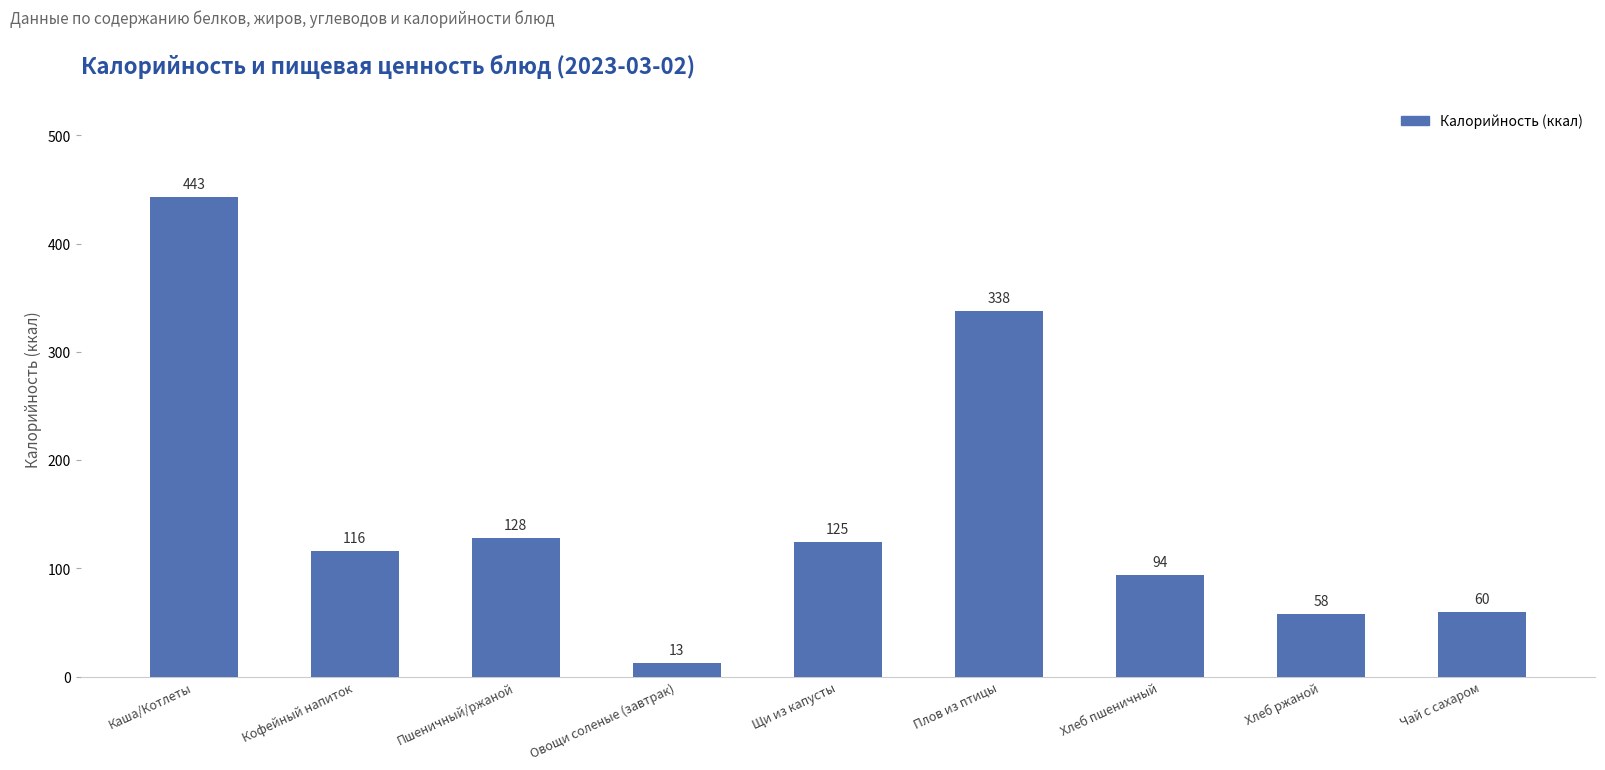

True or false: the data shows 443.0 at Каша/Котлеты.

True